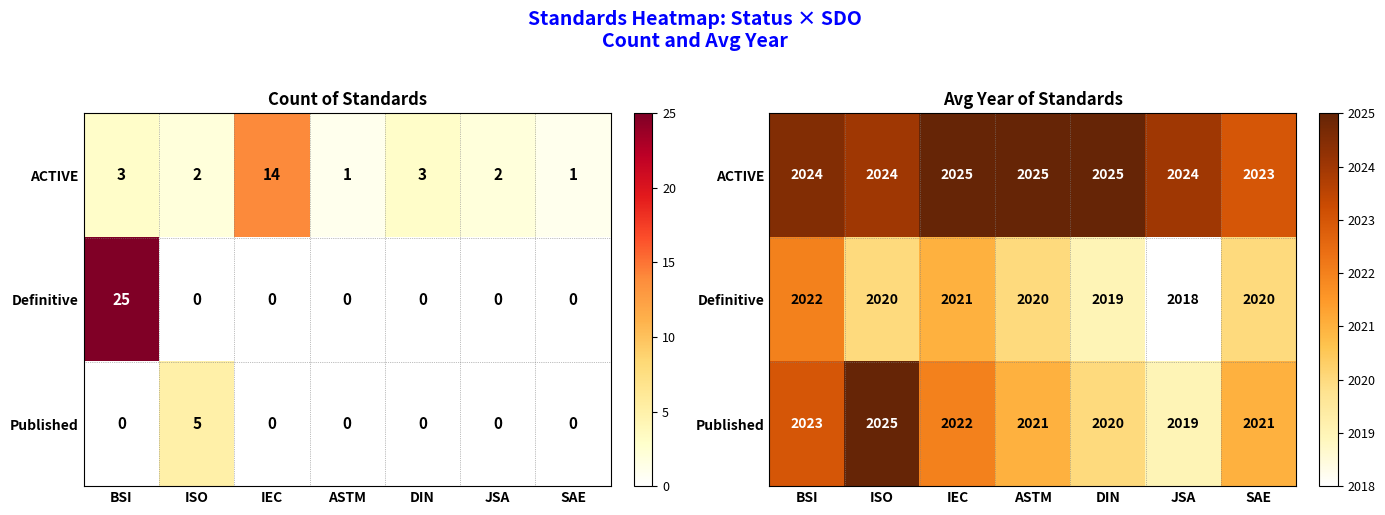

Is the value of Published at DIN greater than the value of ACTIVE at JSA?

No